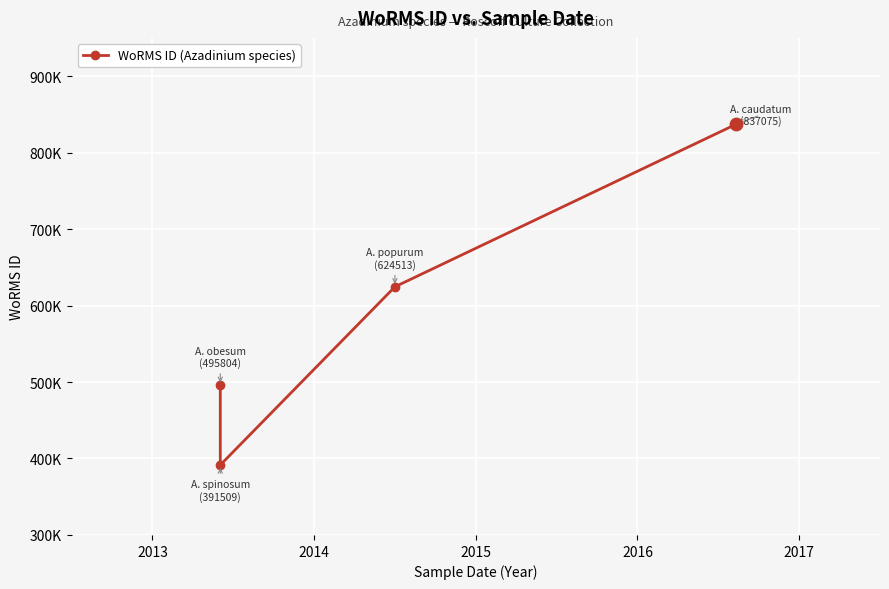

Between 2015 and 2013, which is larger?

2015